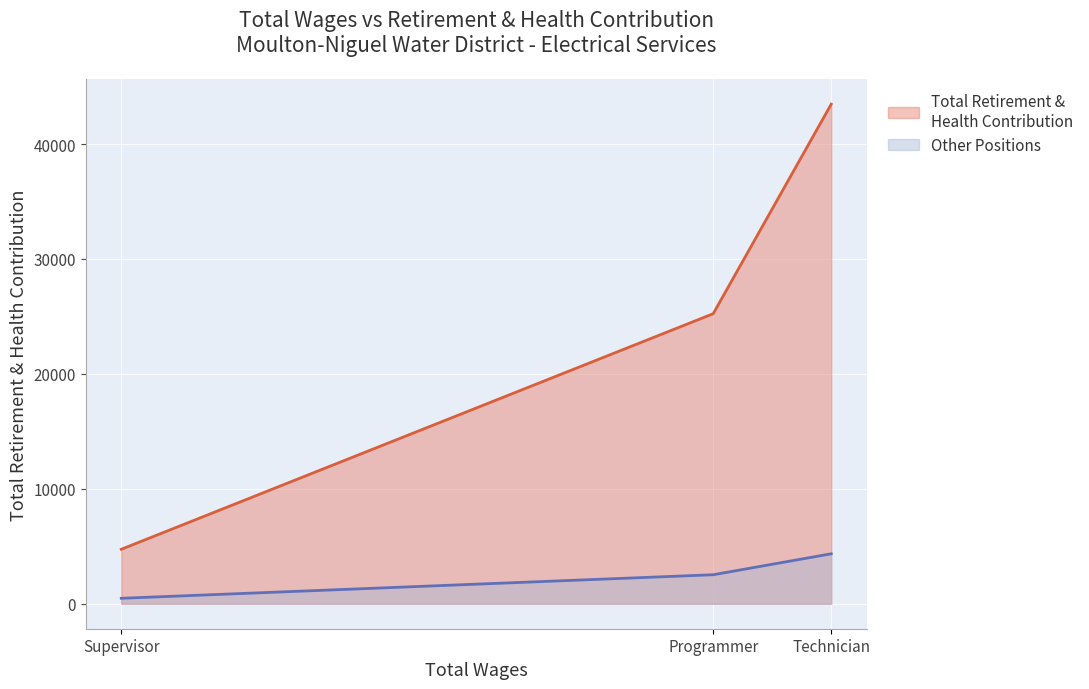

How many lines are shown in the chart?

2